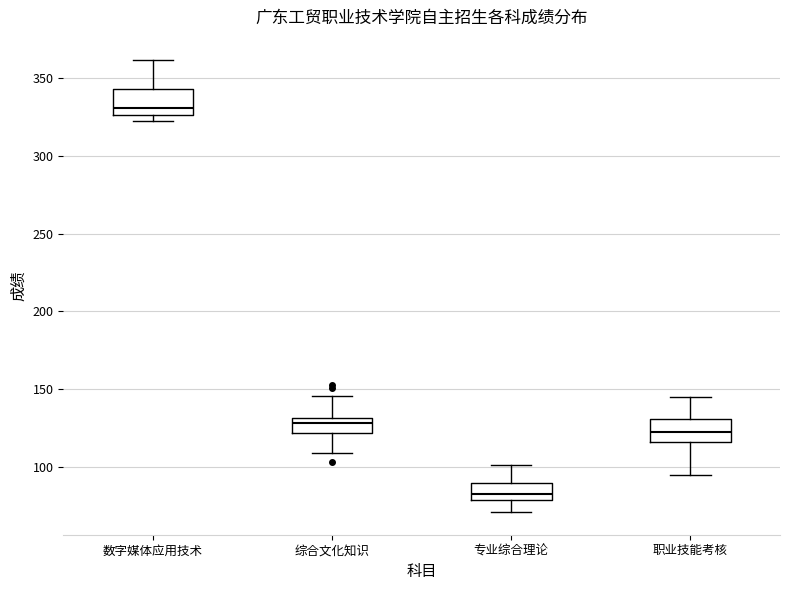

Which box's median line is the lowest?

专业综合理论